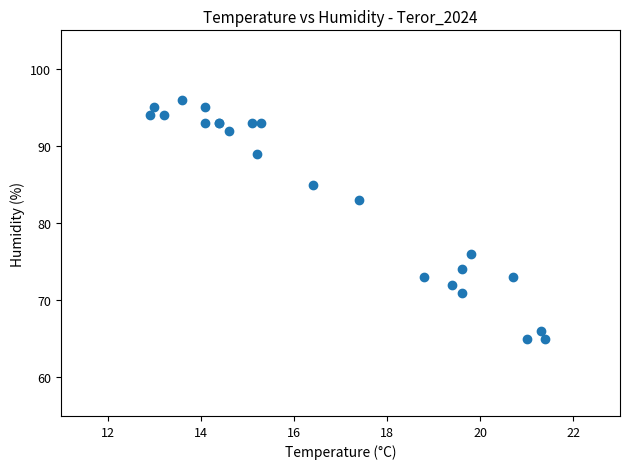

What Y value in the scatter plot is closest to 80?

83